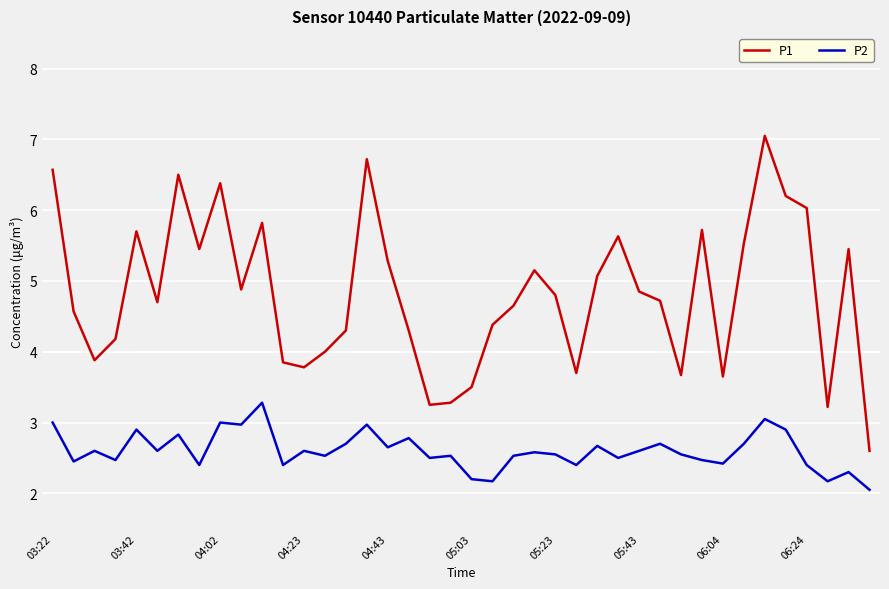

Which series has the largest range (max minus min)?

P1